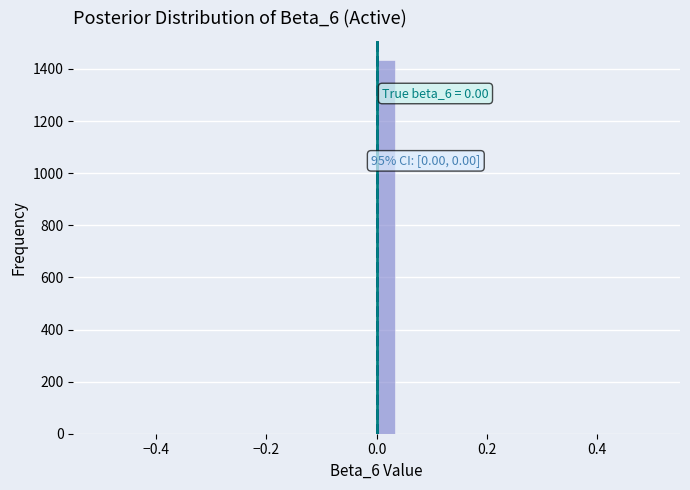

Read against the x-axis, roughly where is the centre of the tallest bar?

0.02